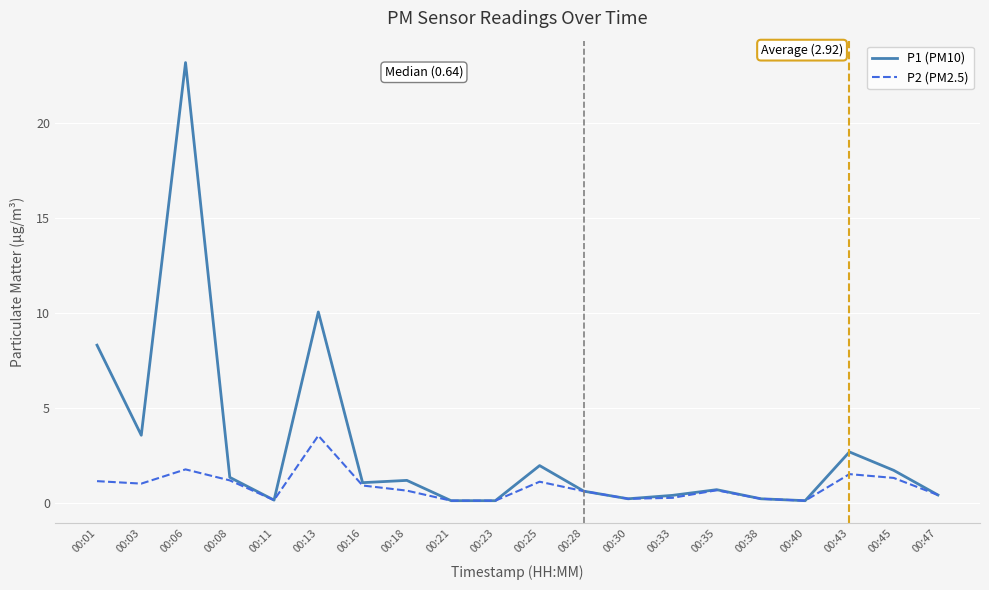

The P2 (PM2.5) series shows 6.0 at 00:13. True or false?

False